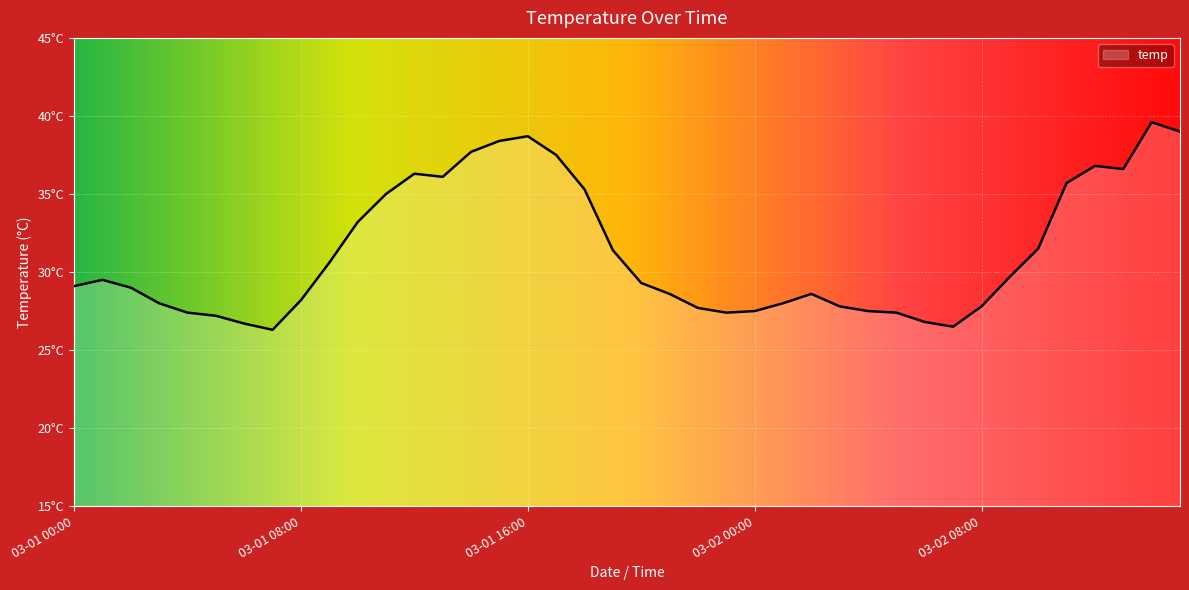

Is this an area chart (filled region under the line)?

Yes